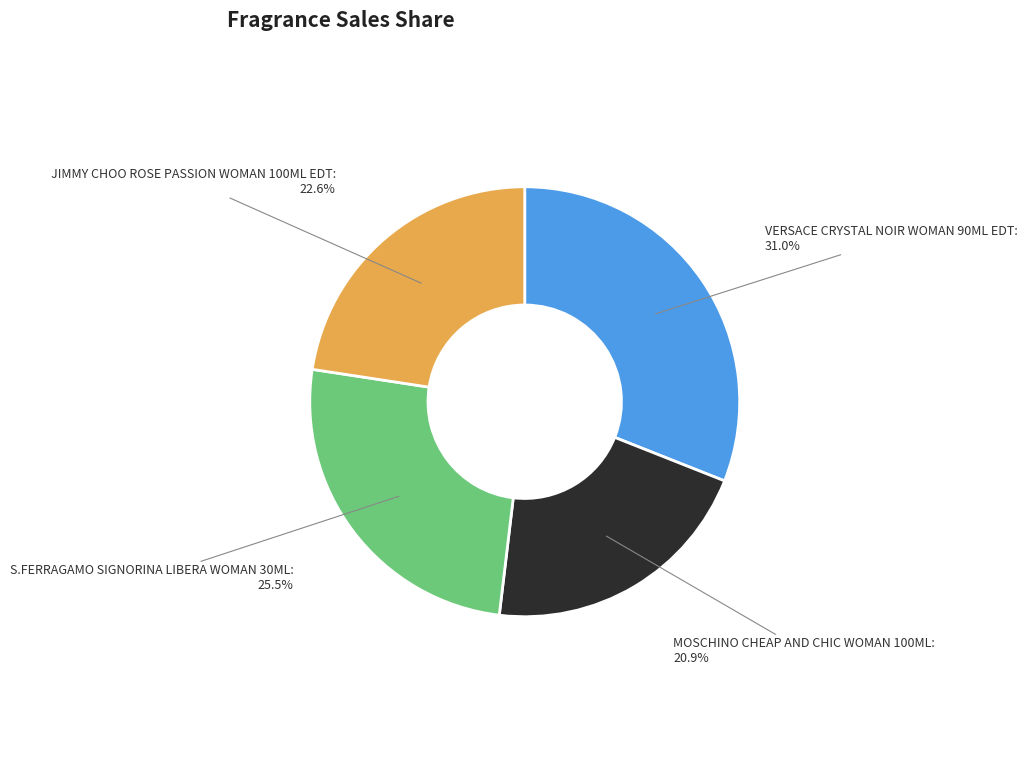

To the nearest percent, what is the difference between the largest and smallest slice percentages?

10%